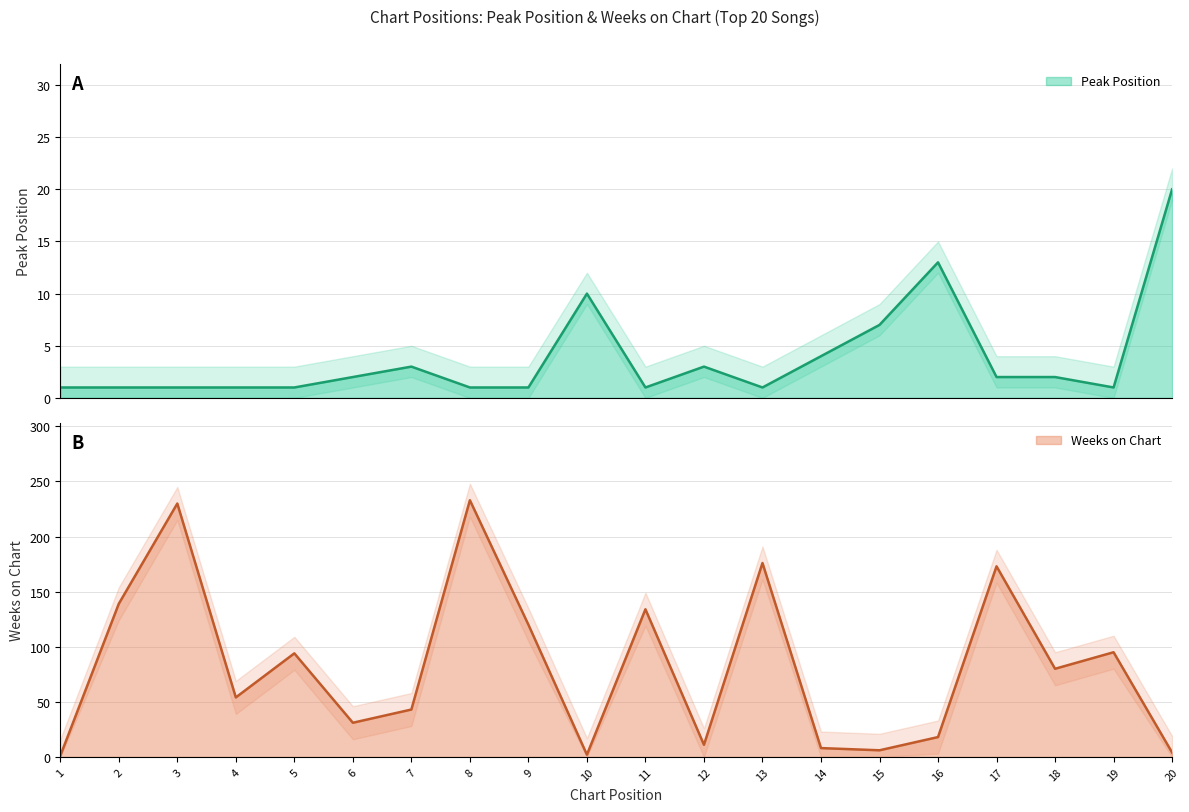

Where do Weeks on Chart and Peak Position first cross each other?

9 and 10